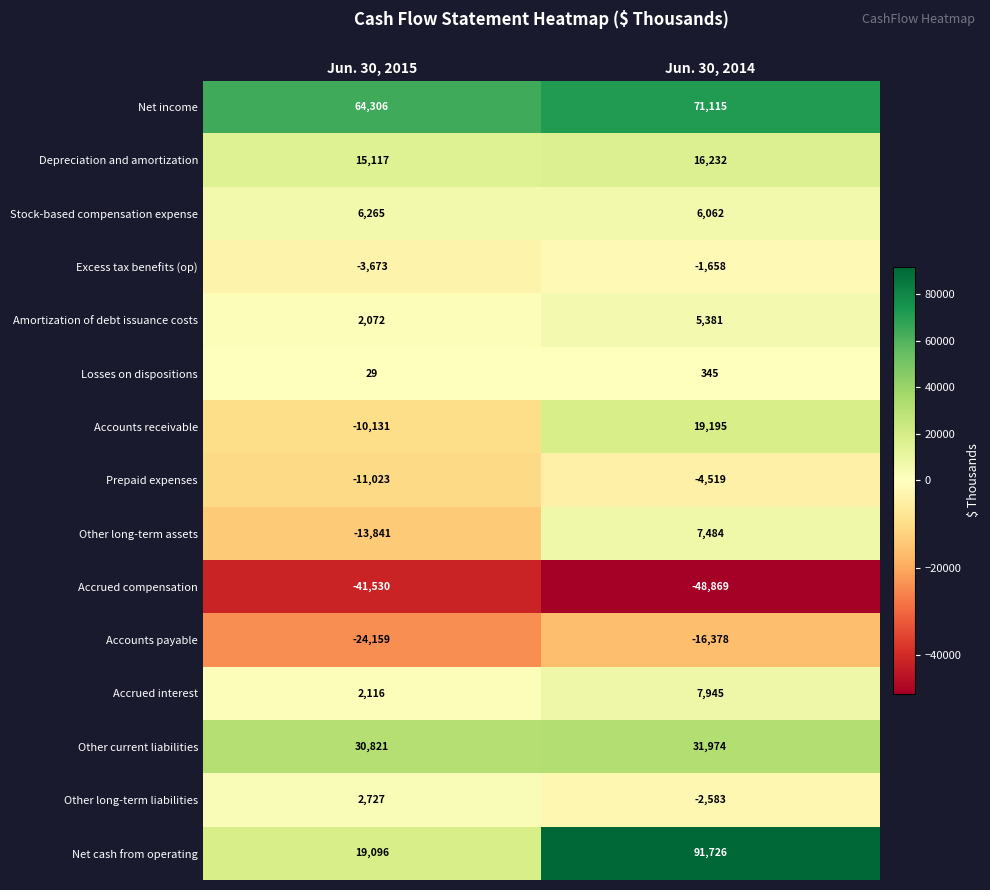

What is the average value of the Accounts receivable series?

4532